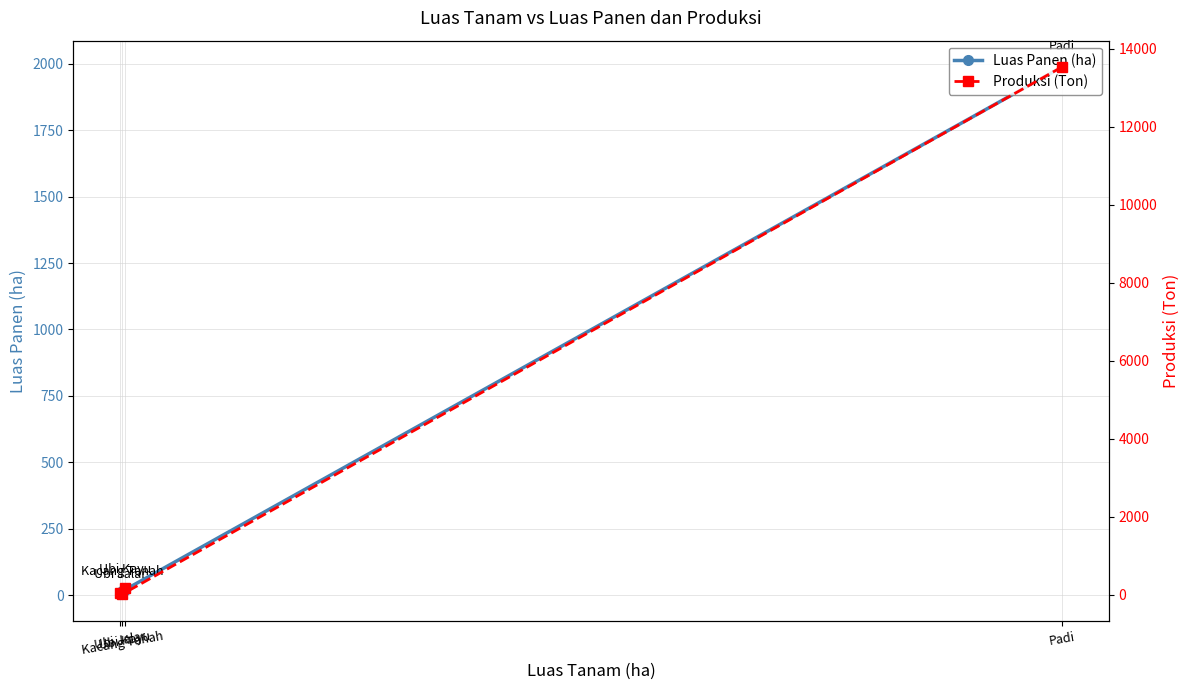

Where is the first local minimum for Luas Panen (ha)?

Kacang Tanah